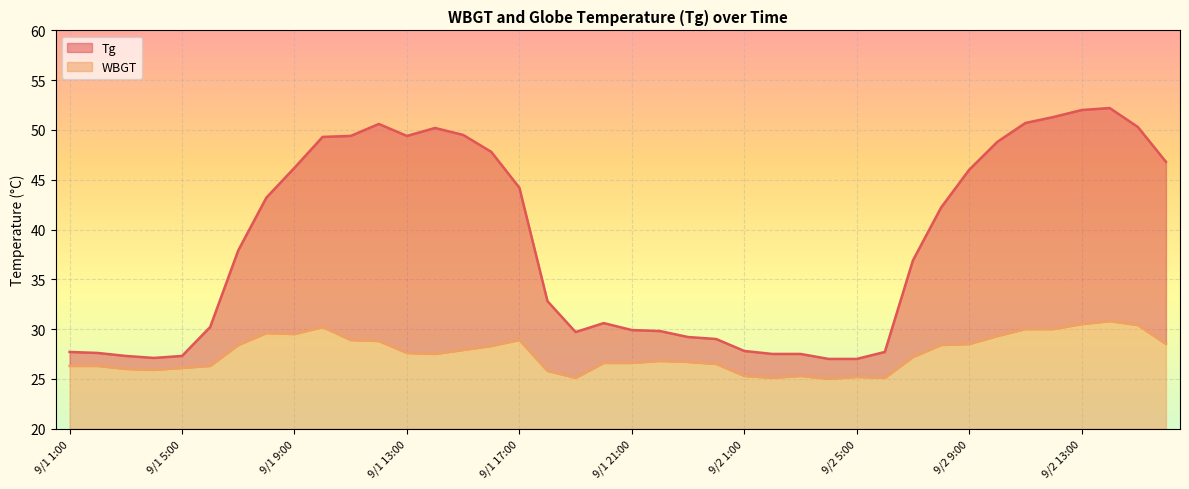

What is the difference between the highest and lowest values at 9/1 18:00?

7.0